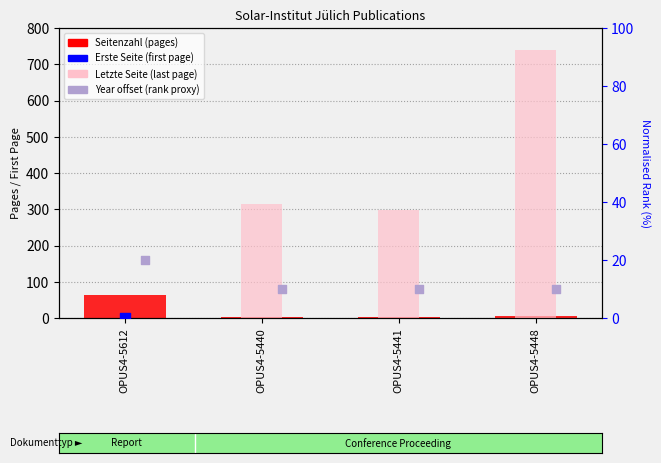

At how many categories does at least one series exceed 284?

3